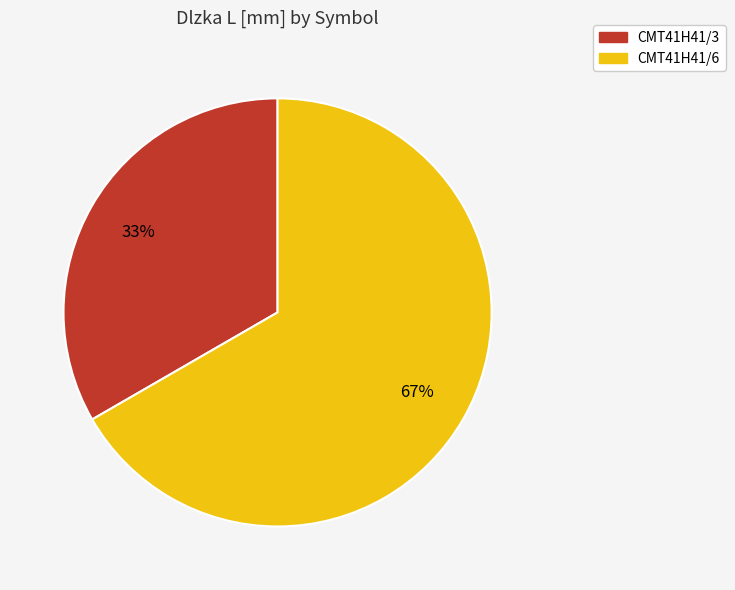

Combined, do CMT41H41/6 and CMT41H41/3 account for over 50%?

Yes